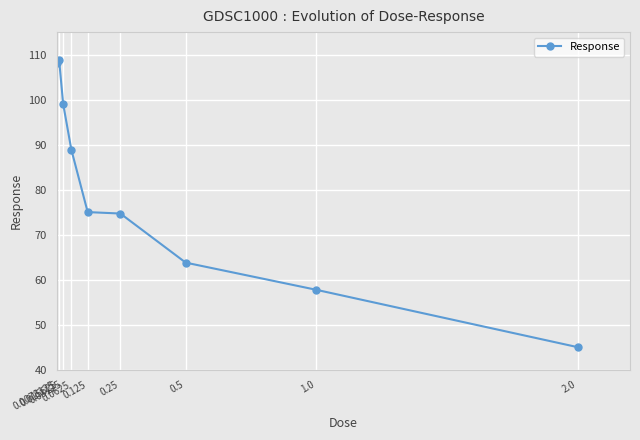

At which category does the data reach its first local peak?

0.015625